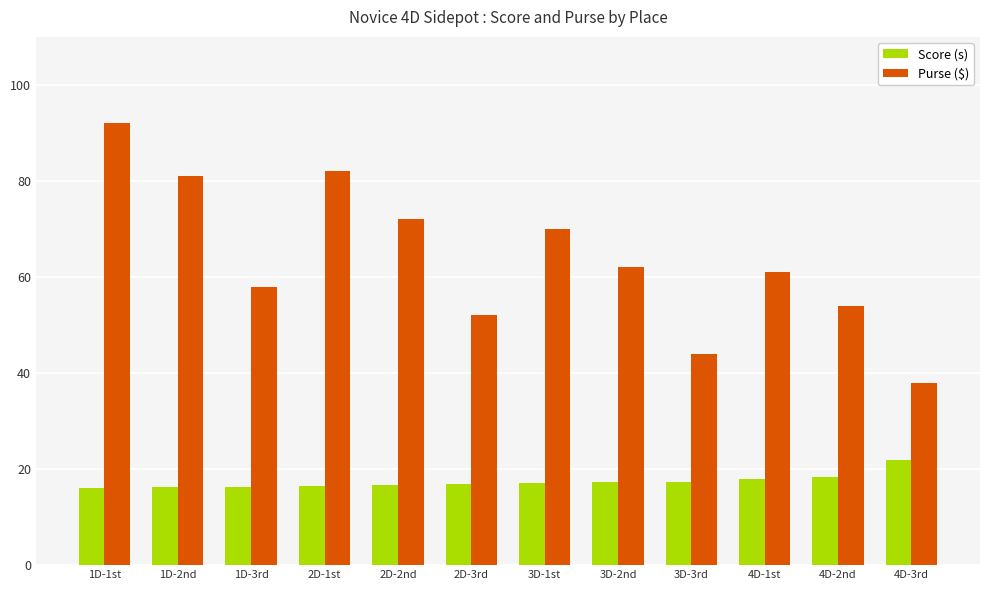

The value of Purse ($) at 1D-3rd is 58.0. True or false?

True